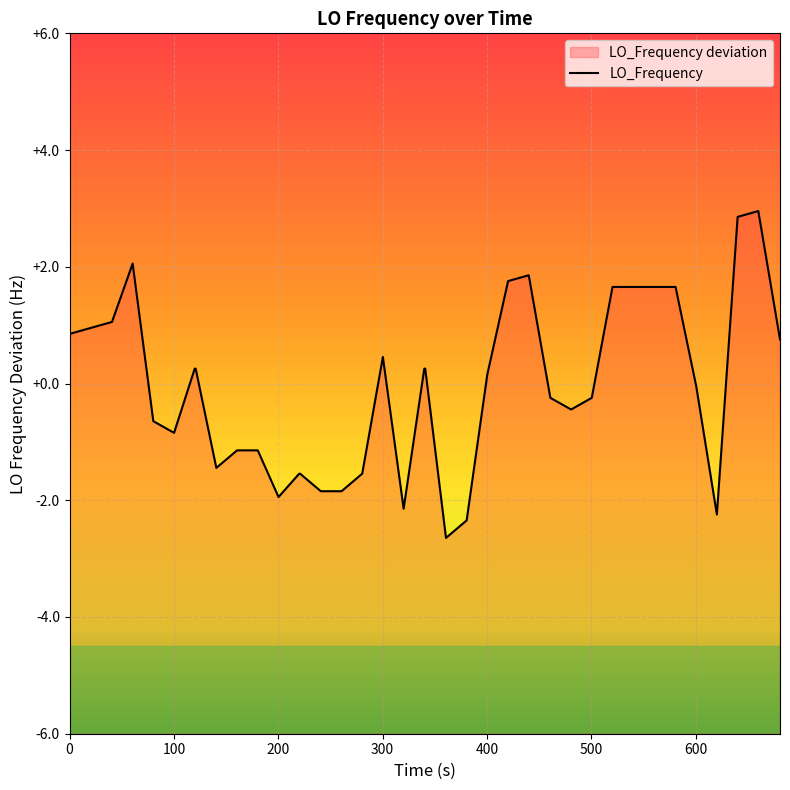

What is the smallest value displayed?

-2.6